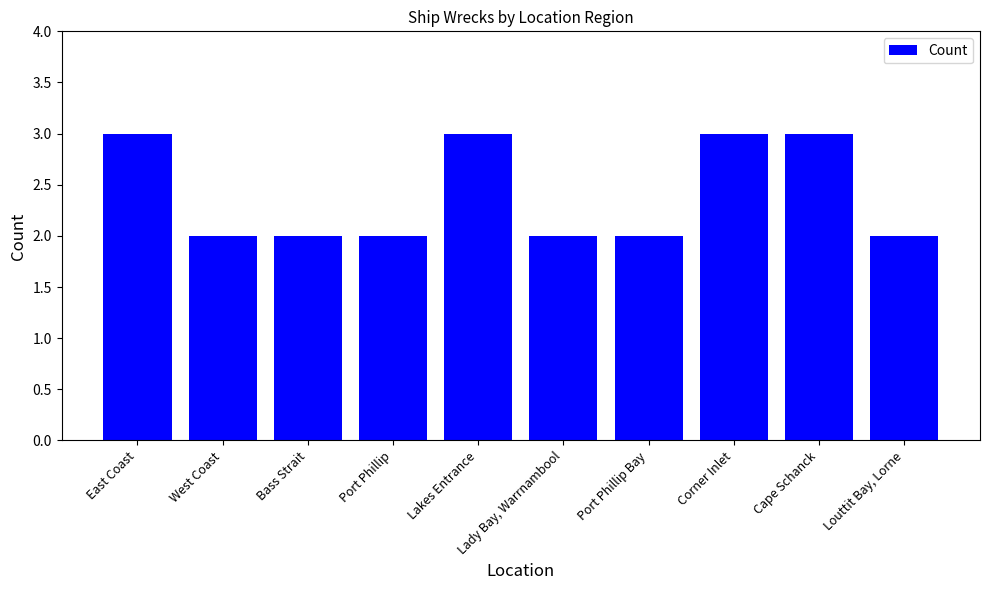

Does the chart contain stacked bars?

No